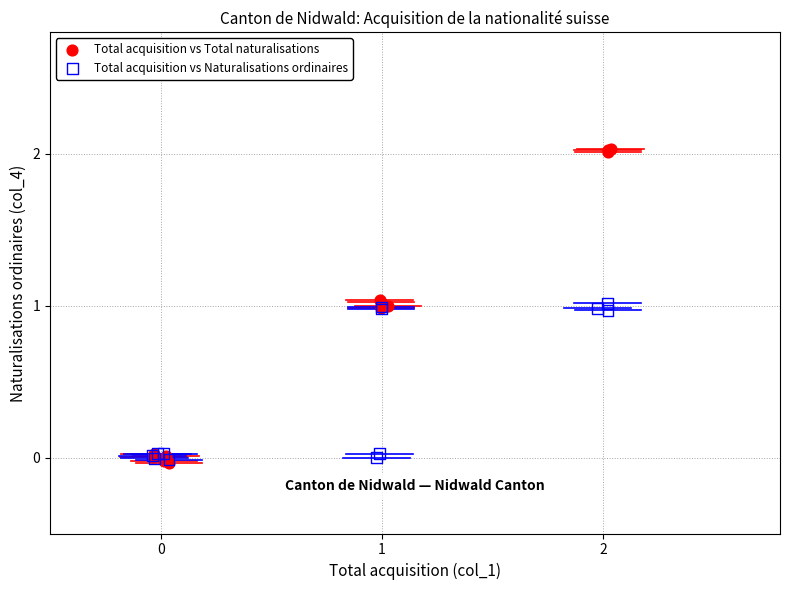

Which series has the widest spread of Y values?

Total acquisition vs Total naturalisations